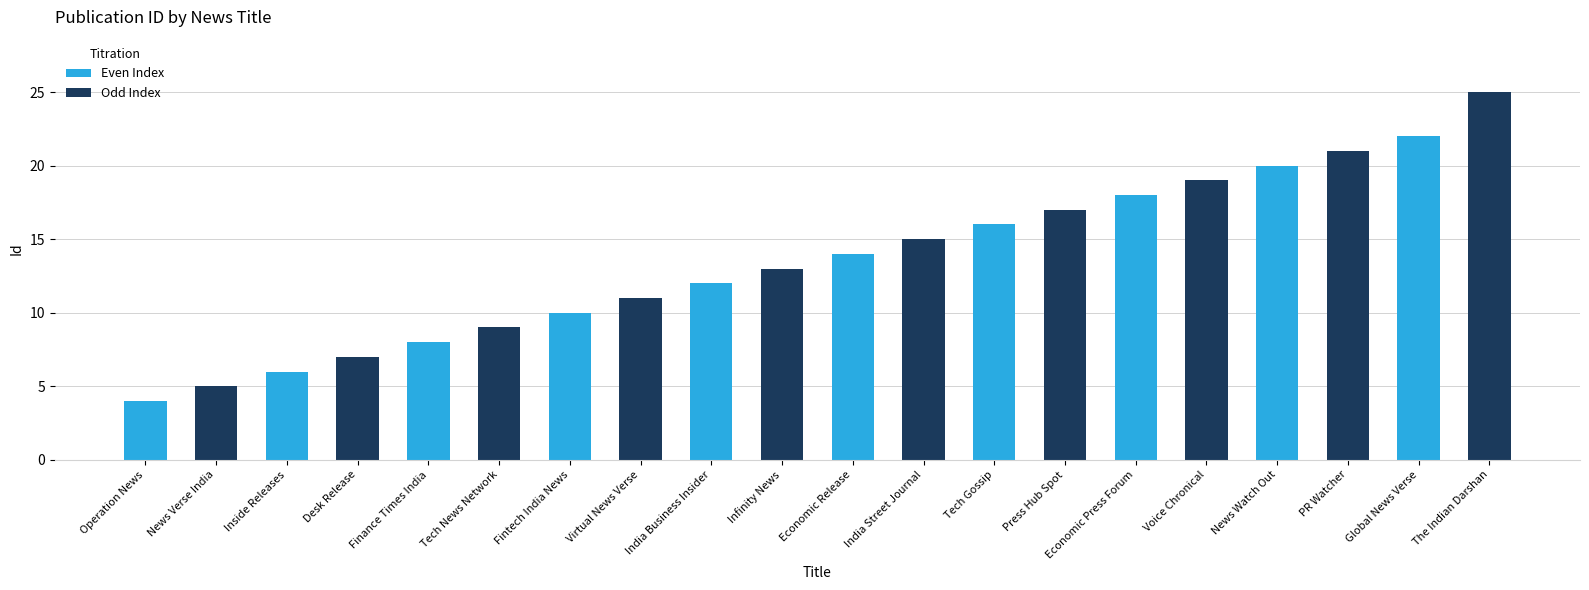

What is the sum of all values?

272